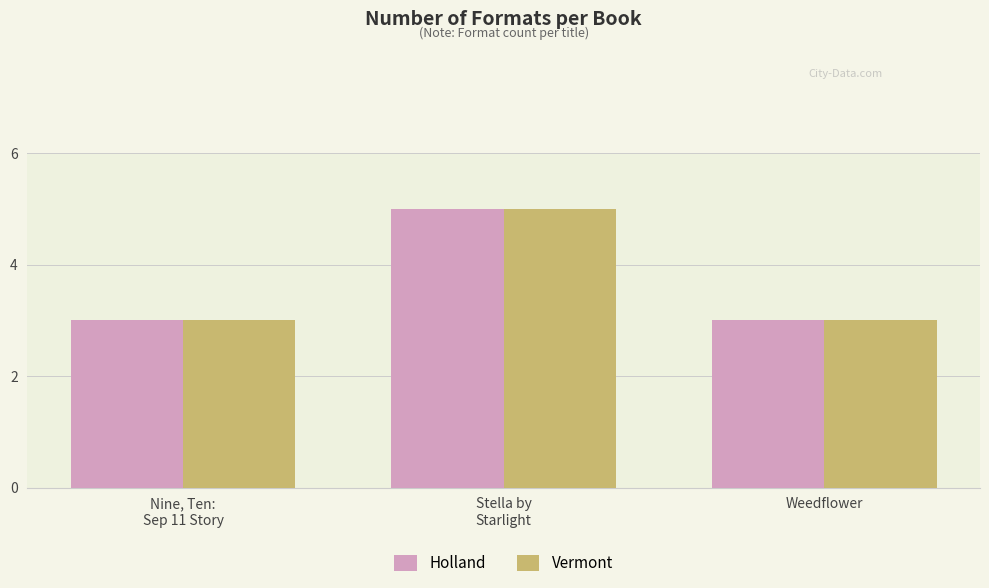

What is the maximum value for Vermont?

5